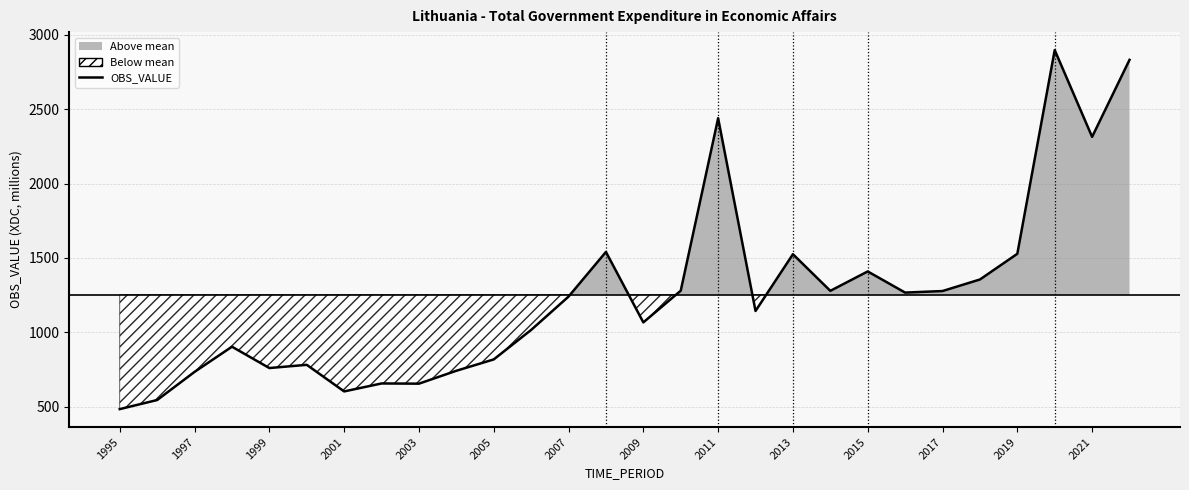

What is the sum of the values at 26 and 2011?

2968.2